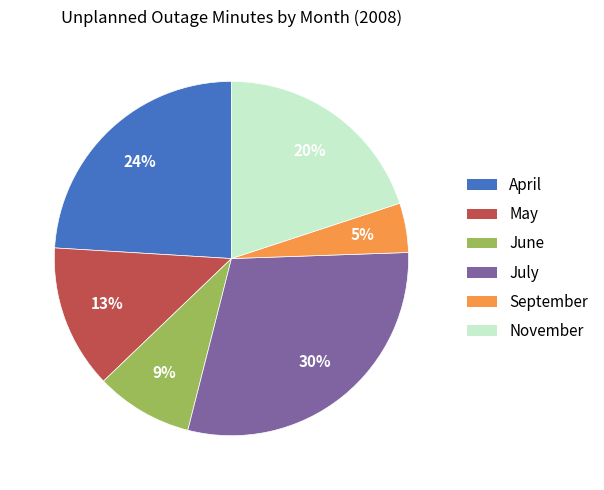

Combined, do September and April account for over 50%?

No